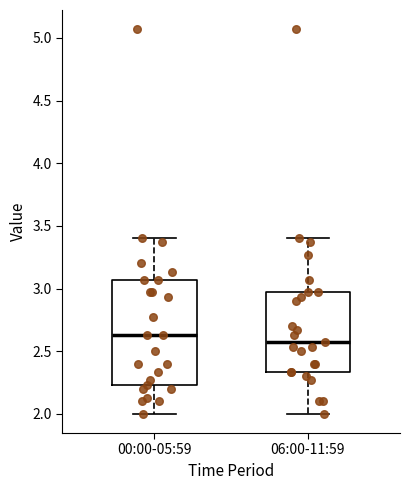

Reading left to right, read every box against the y-axis: the position of its median line, the range the box covers, and the ends of its whiskers. The values are not printed on the chart, so give them approximately, as read against the axis.

00:00-05:59: median 2.65, box 2.25 to 3.05, whiskers 2.00 to 3.40
06:00-11:59: median 2.55, box 2.35 to 2.95, whiskers 2.00 to 3.40